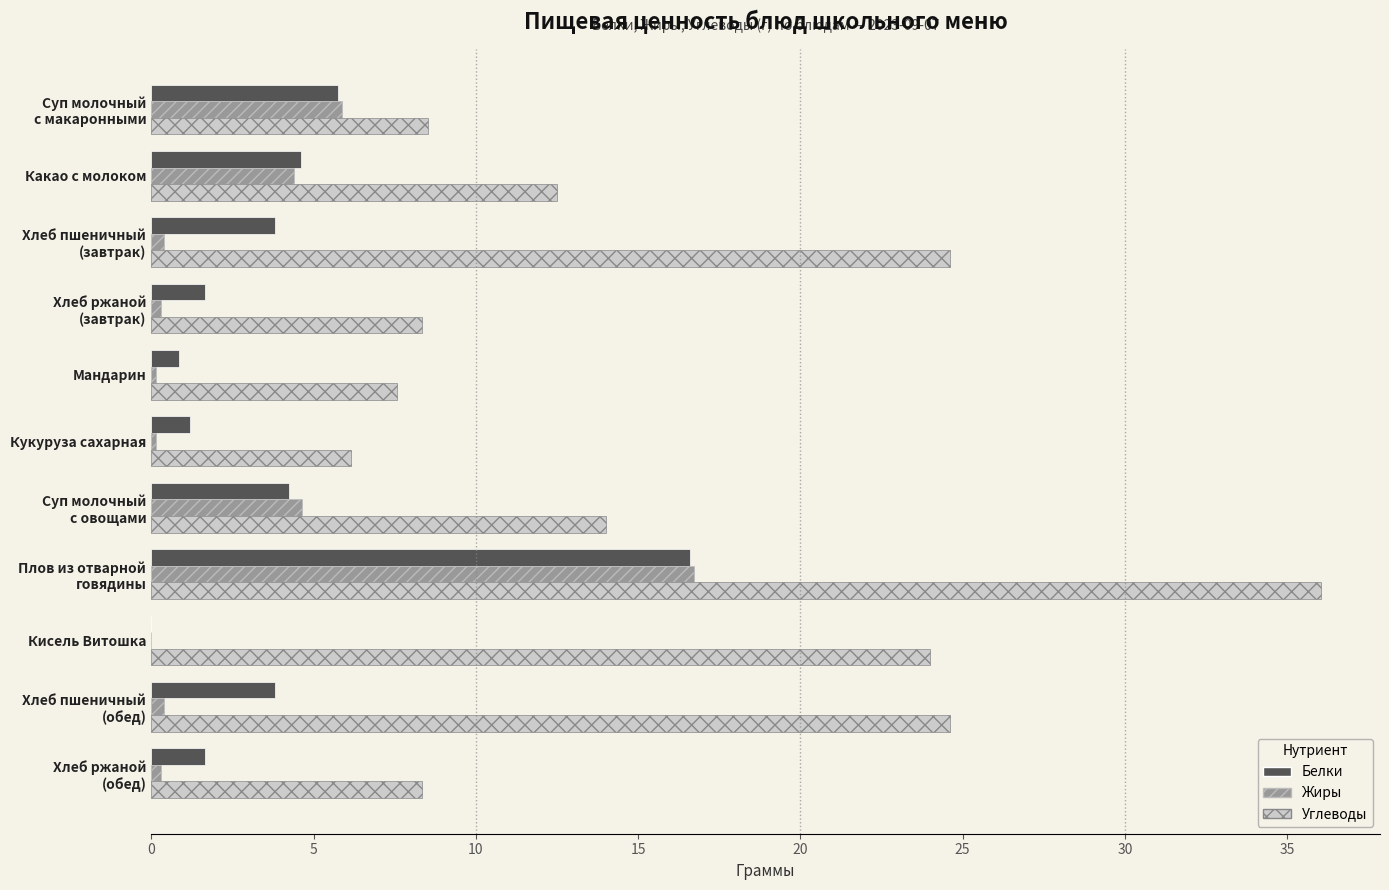

The Углеводы series shows 3.9 at Кукуруза сахарная. True or false?

False